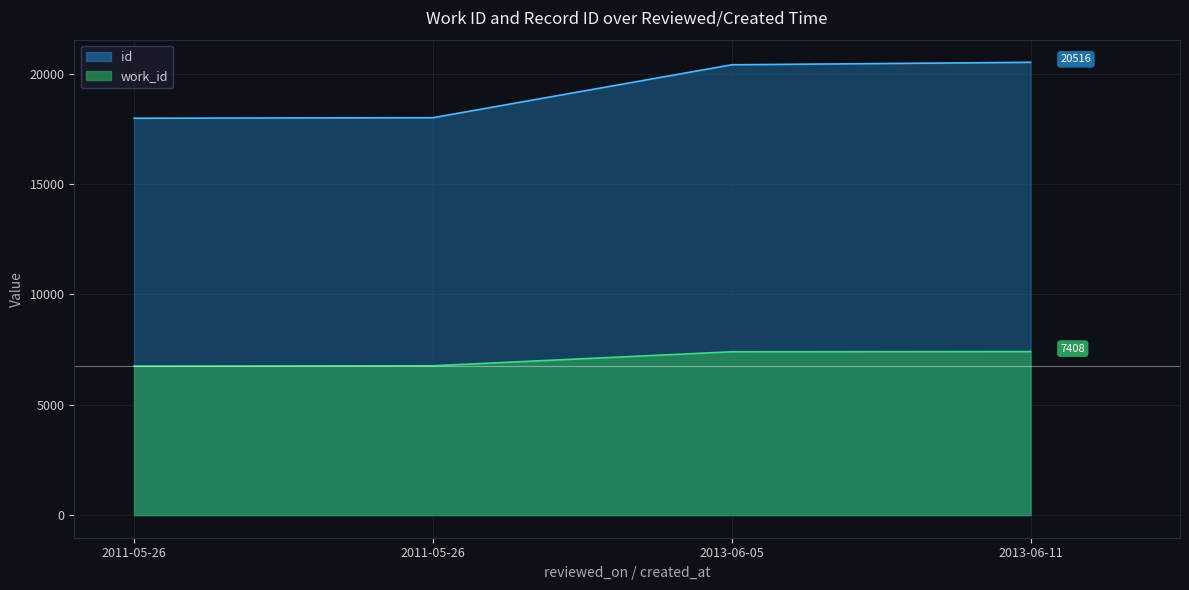

Which series has the largest total across all categories?

id